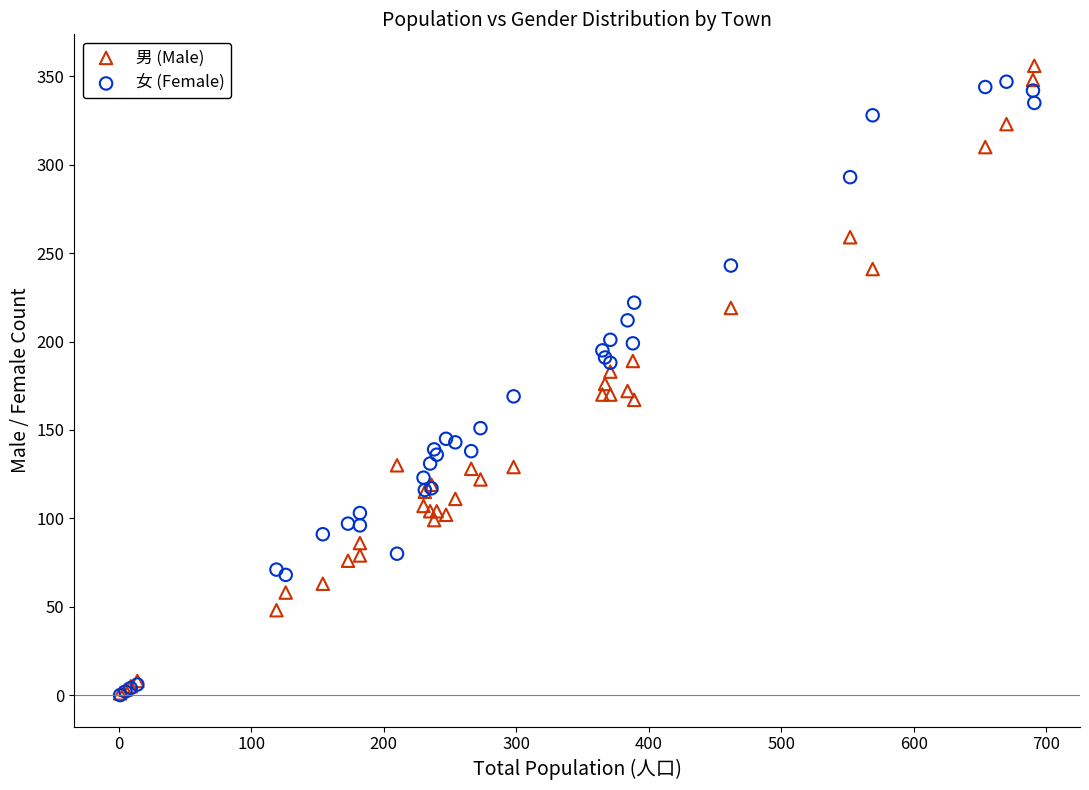

Which series reaches the maximum Y coordinate?

男 (Male)